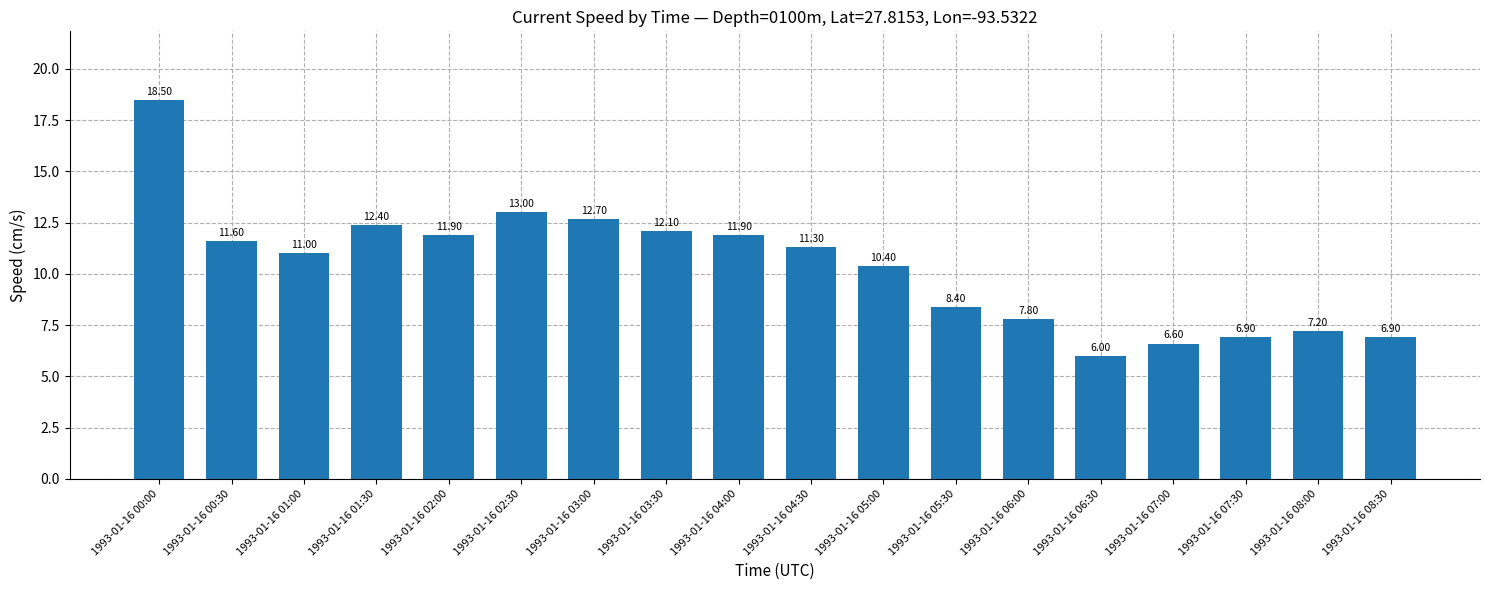

What is the sum of all values?

186.6